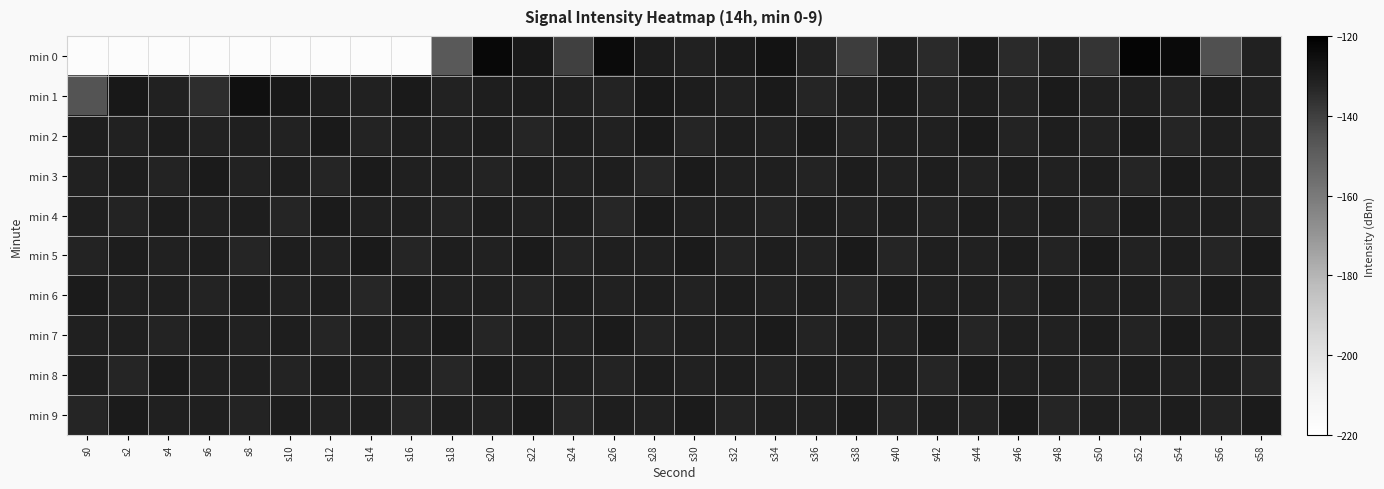

Which series changed the most between s18 and s36?

min 0